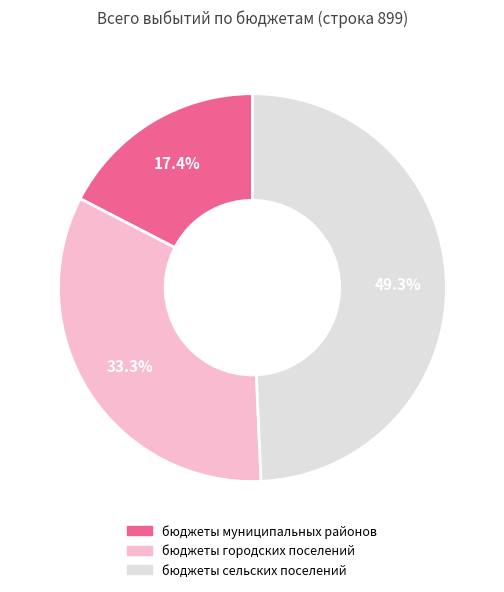

True or false: бюджеты городских поселений accounts for 33% of the total.

True